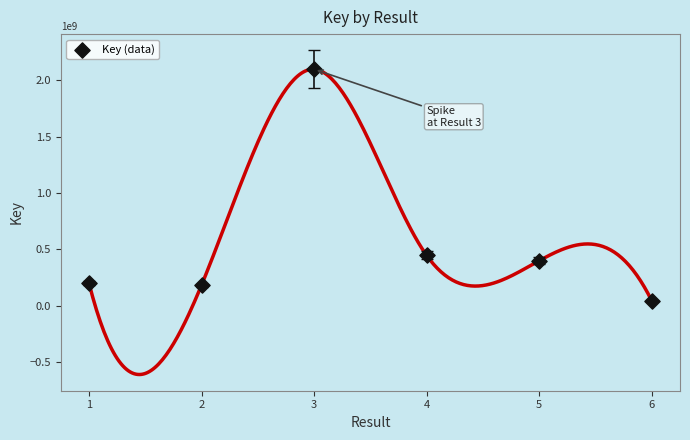

What is the average X value?

4